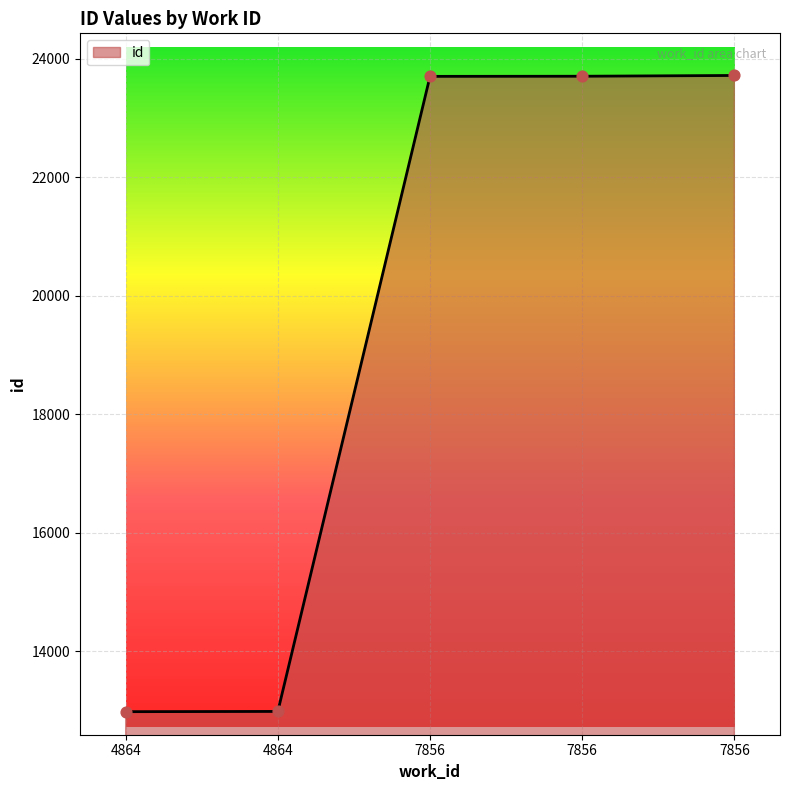

Approximately how many times larger is the value at 7856 compared to 7856?

1.0